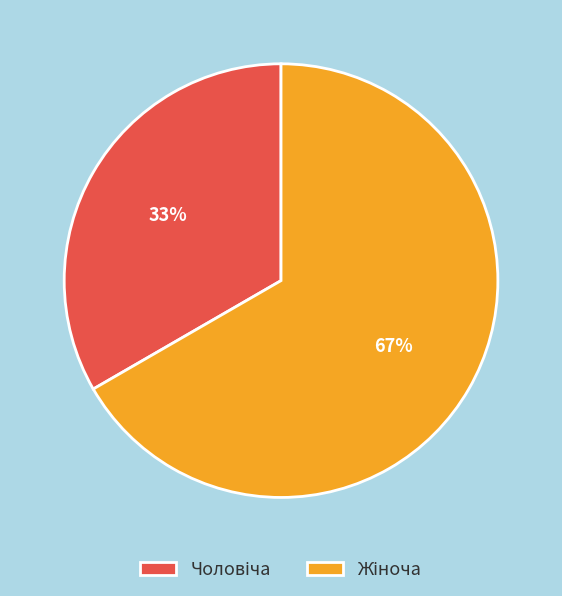

Is there a majority slice in this chart?

Yes